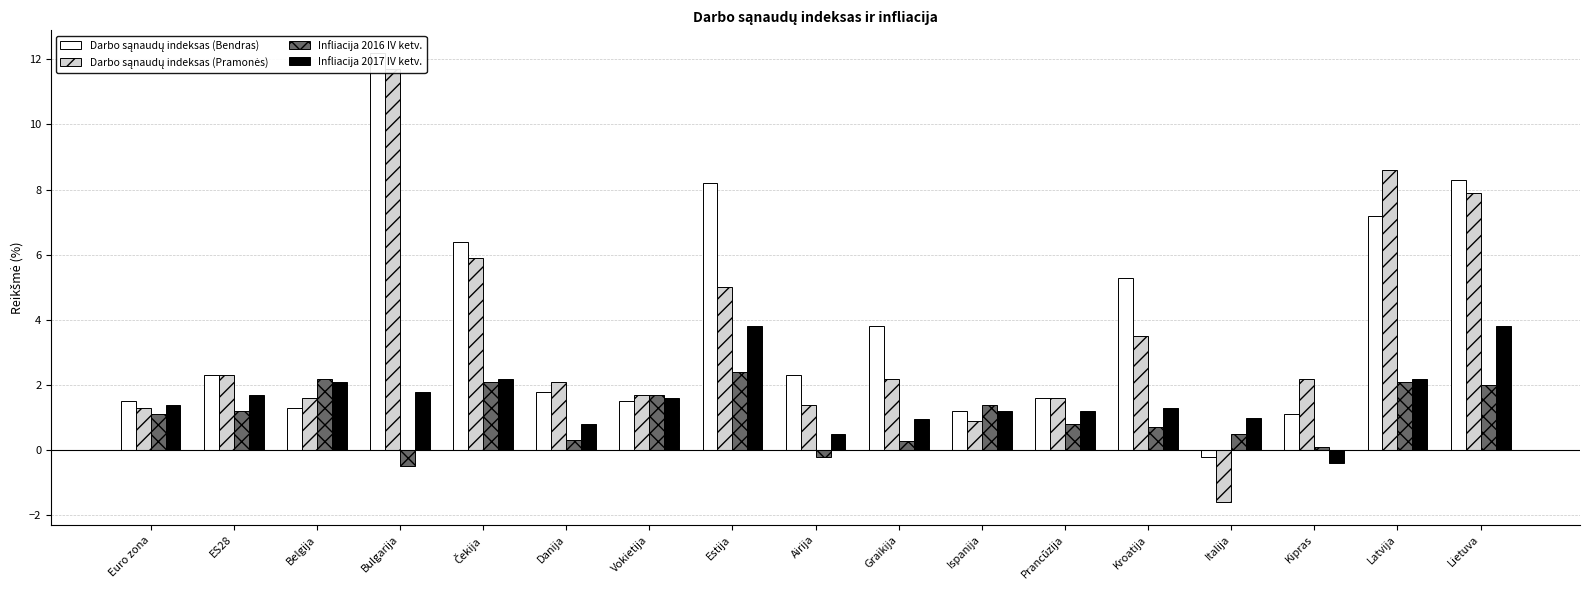

What is the difference between the Infliacija 2016 IV ketv. values at Ispanija and Euro zona?

0.3